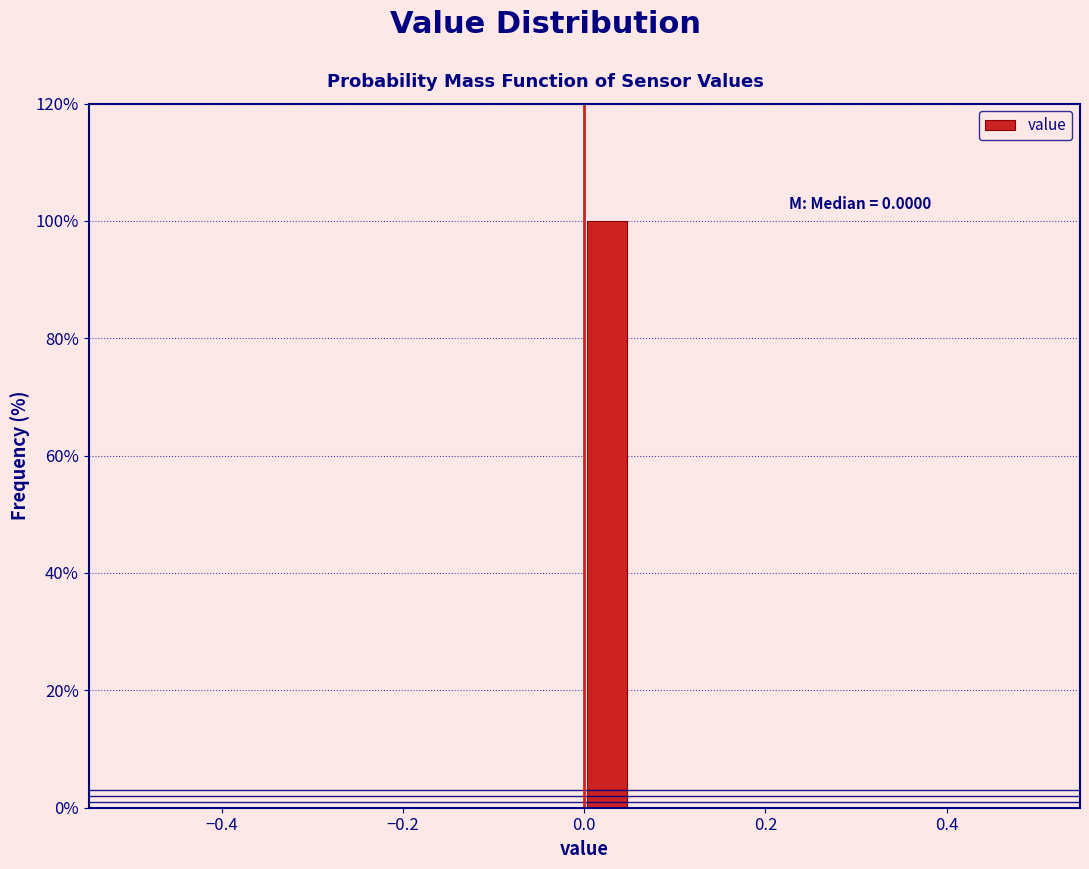

Around what value on the x-axis is the tallest bar? Give the approximate position of its centre, as read against the axis.

0.02